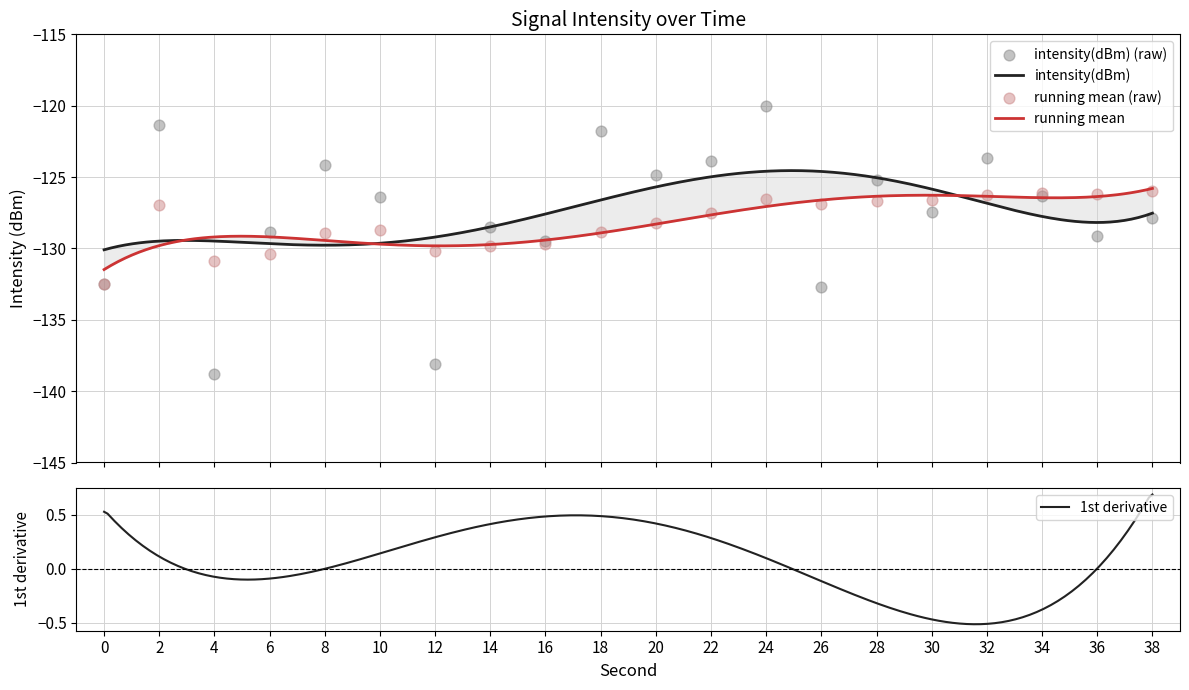

What is the total value across all series at 28?

-251.9